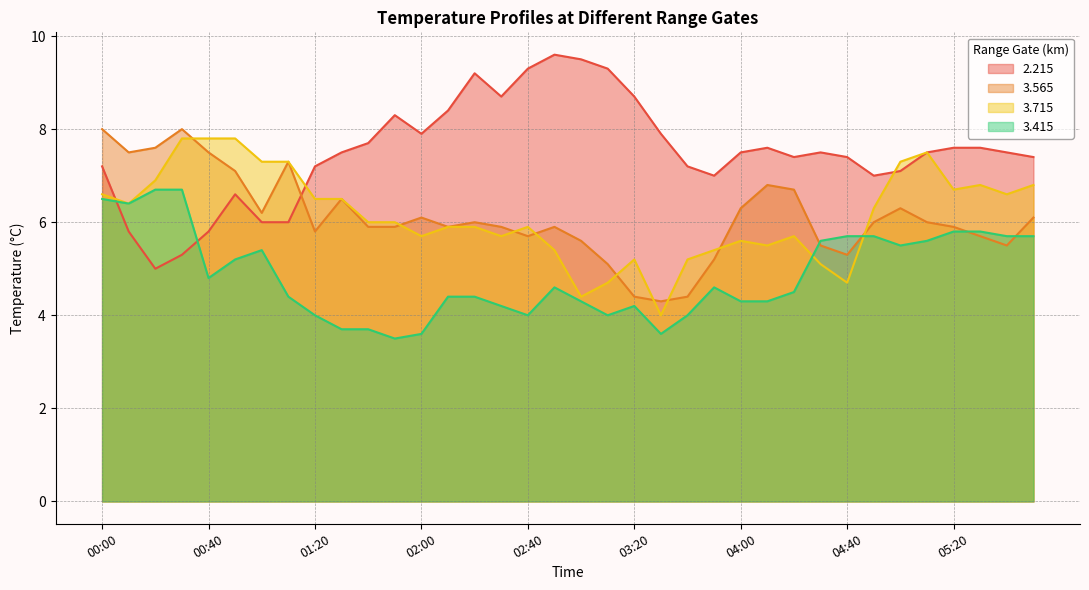

Which series has the largest total across all categories?

2.215